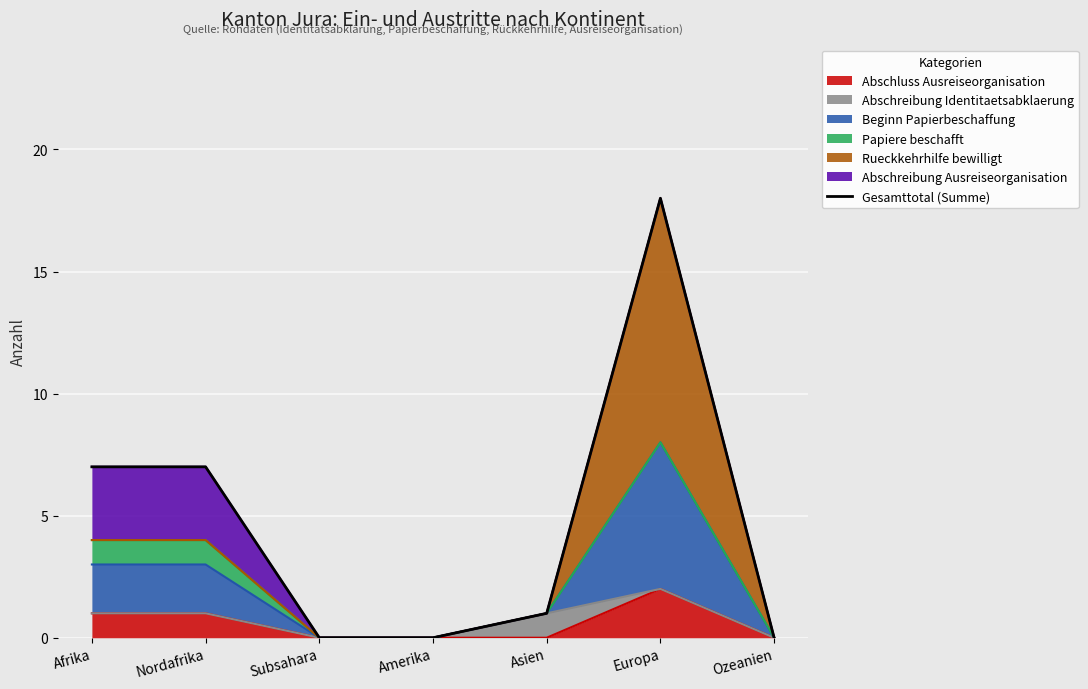

What is the greatest value displayed?

18